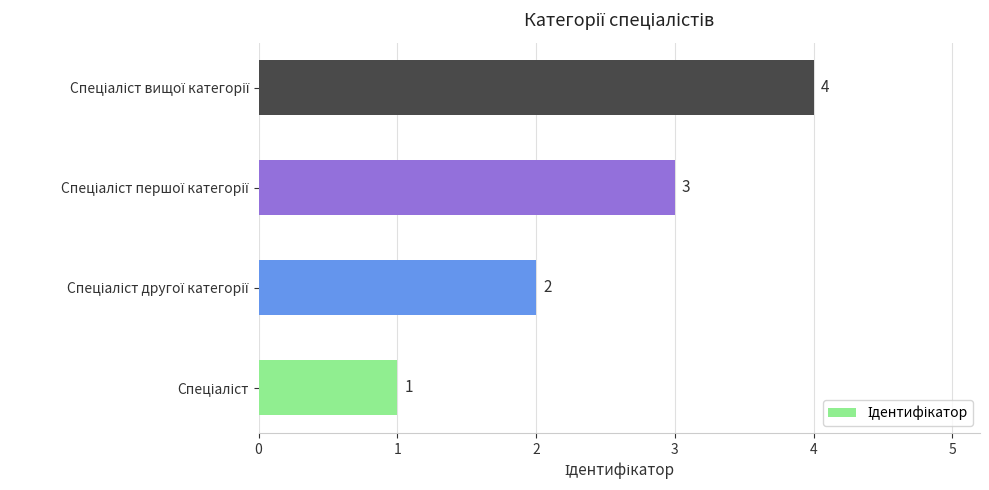

What is the greatest value displayed?

4